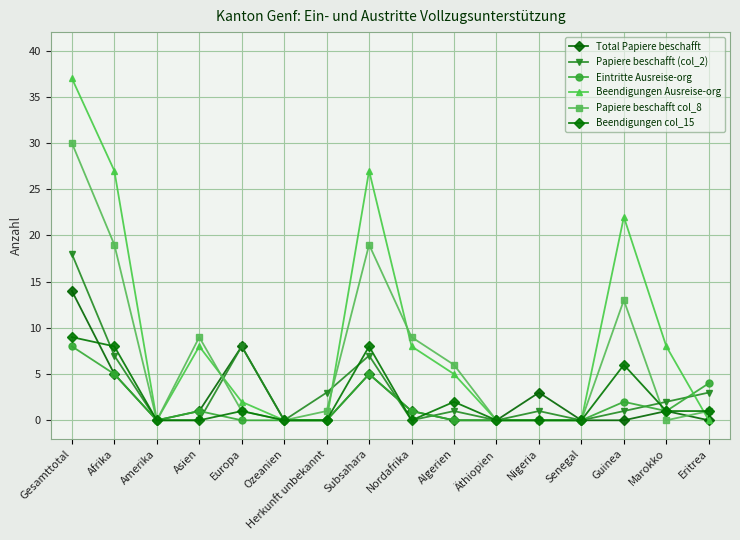

Is this an area chart (filled region under the line)?

No